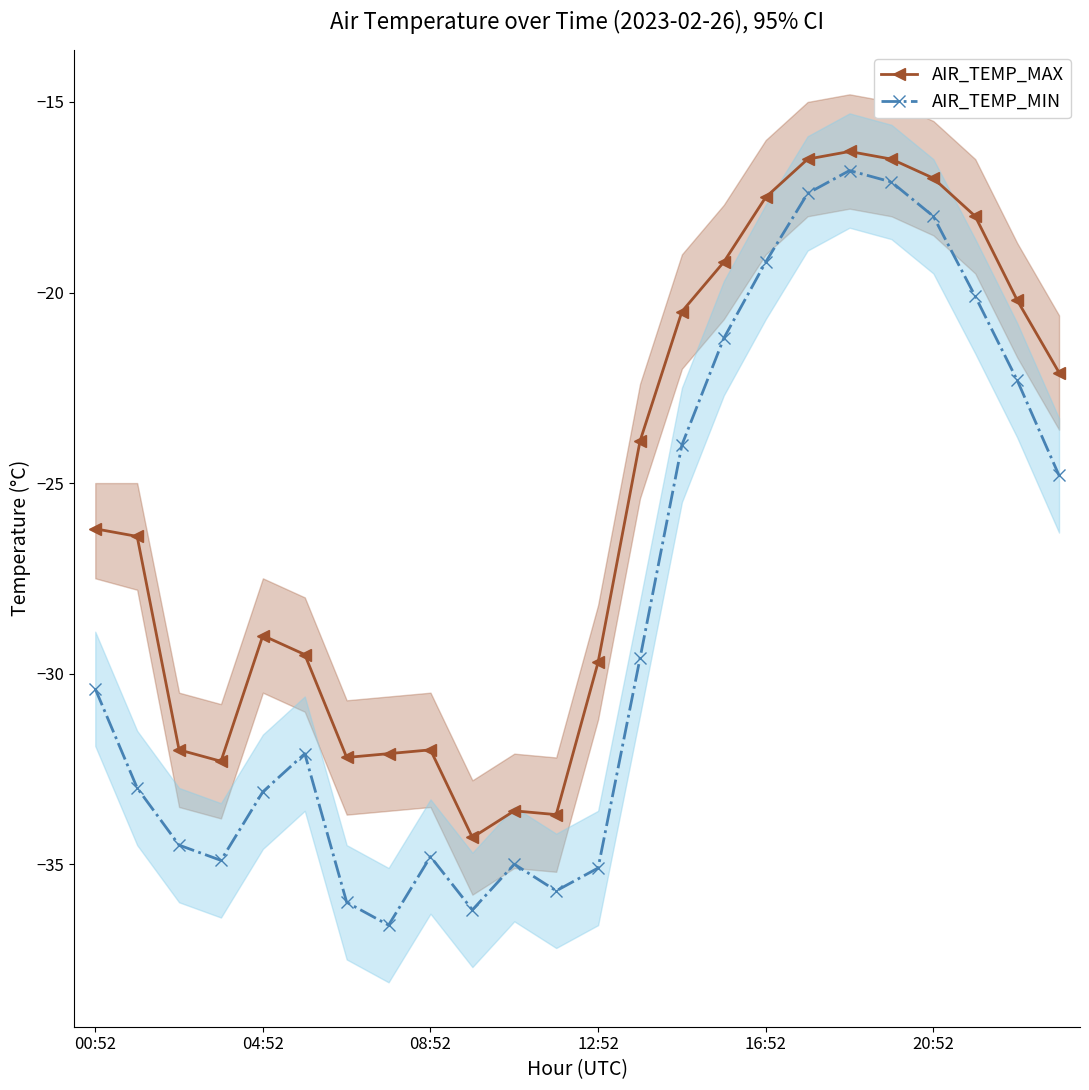

In AIR_TEMP_MIN, how many points are lower than both neighbors (excluding endpoints)?

4